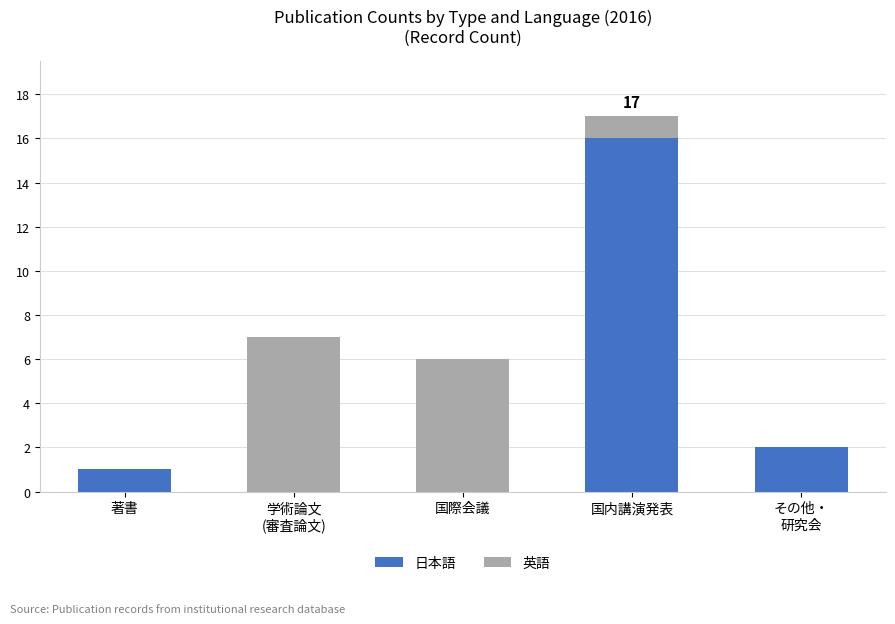

What is the maximum value for 日本語?

16